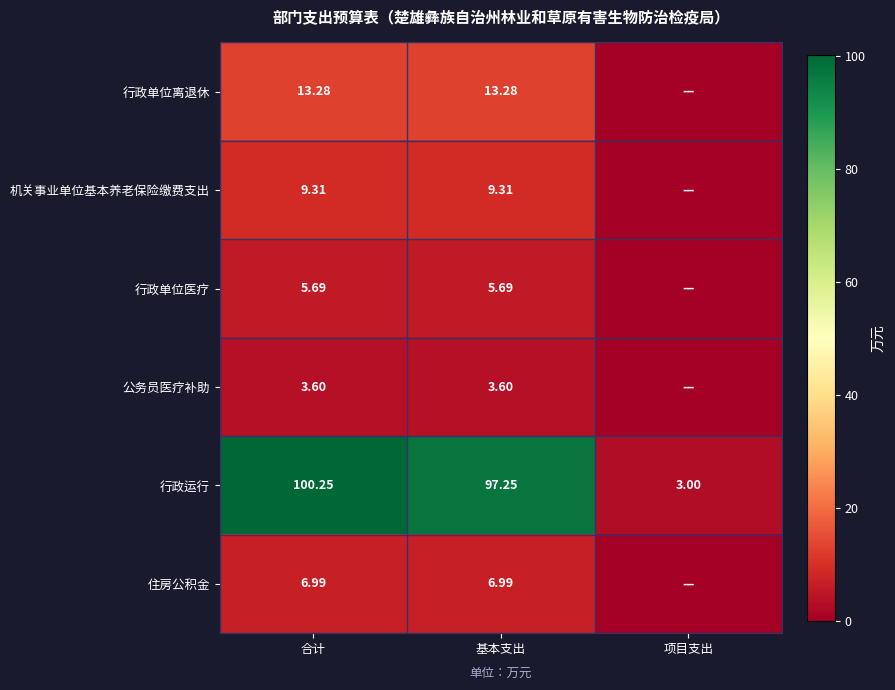

Rank the series at 合计 from lowest to highest value.

公务员医疗补助, 行政单位医疗, 住房公积金, 机关事业单位基本养老保险缴费支出, 行政单位离退休, 行政运行